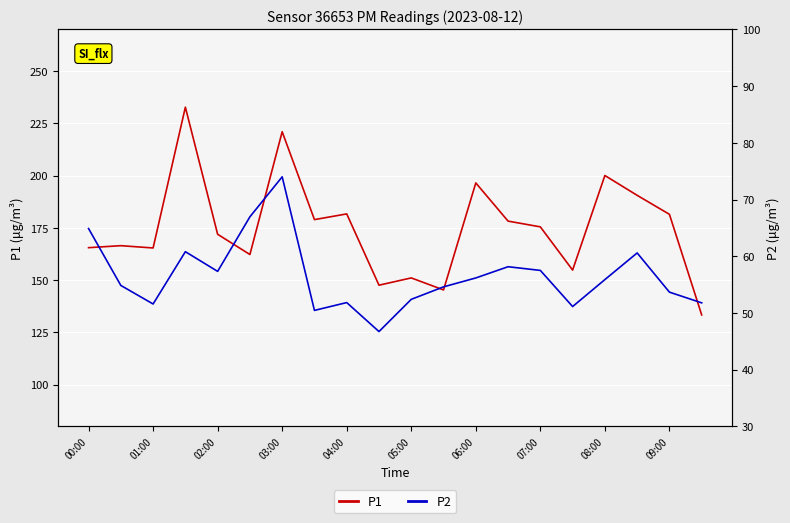

What is the average value of the P1 series?

175.0